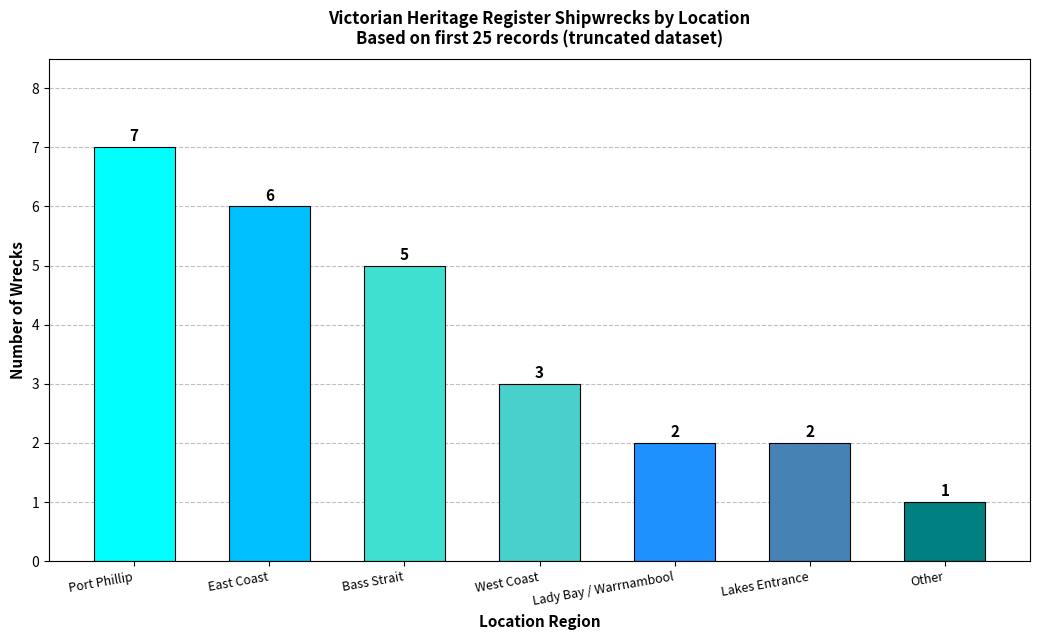

What is the label of the 3rd bar from the right?

Lady Bay / Warrnambool